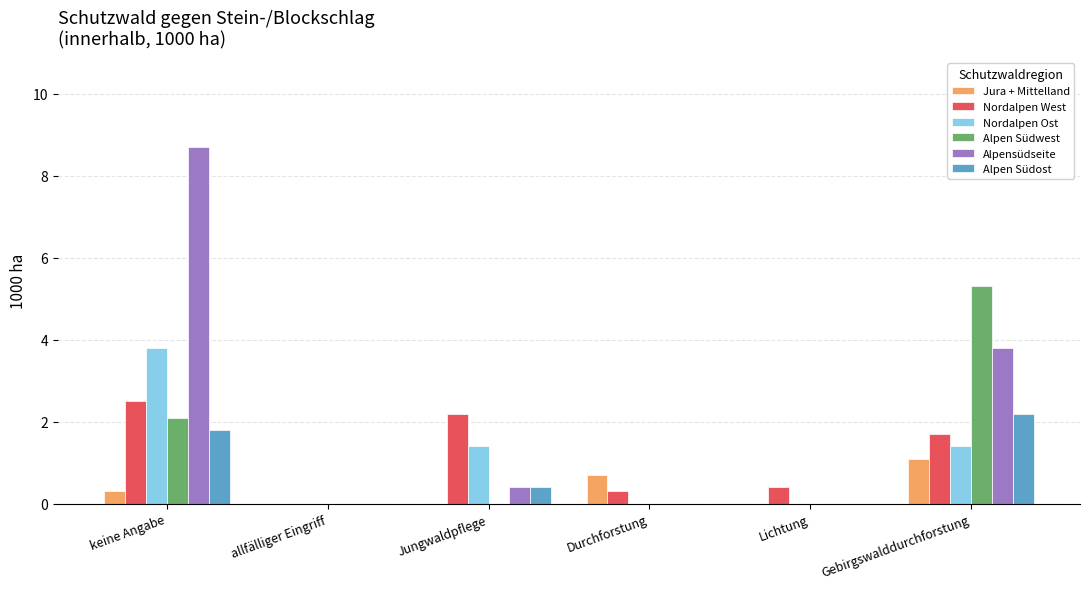

What is the sum of all Jura + Mittelland values?

2.1